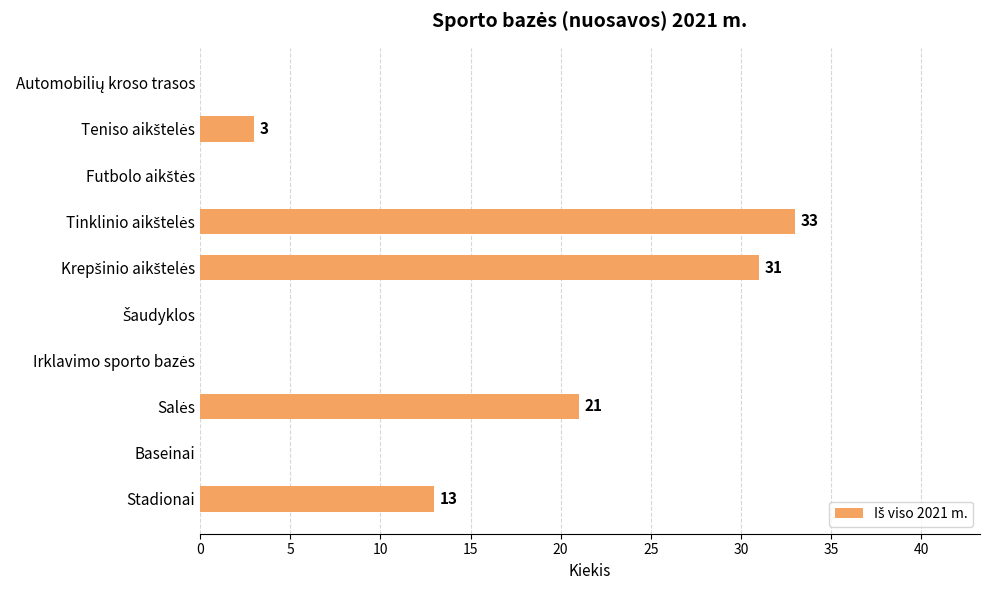

Does the chart contain stacked bars?

No